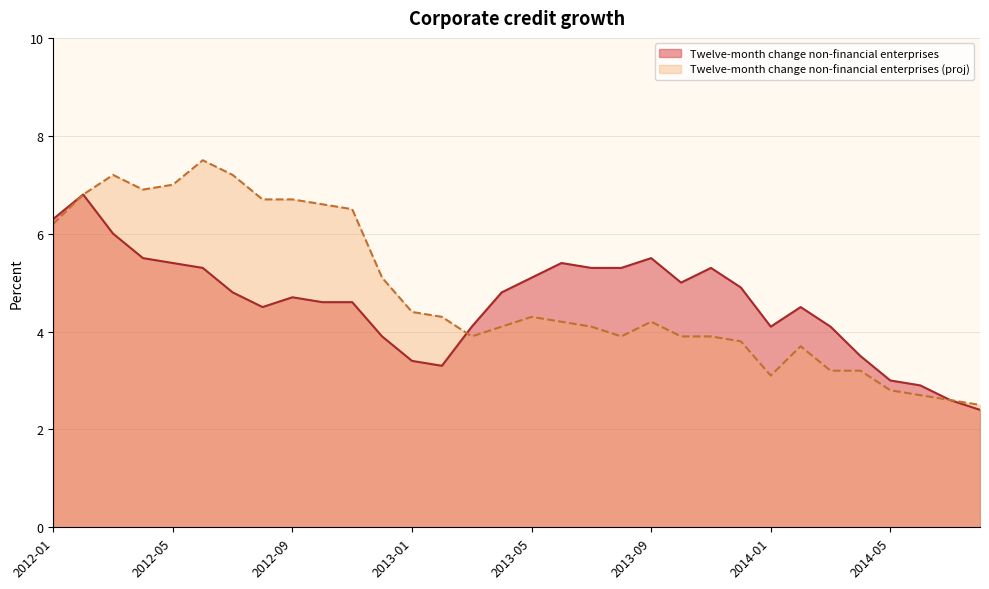

How many times do Twelve-month change non-financial enterprises and Twelve-month change non-financial enterprises (proj) cross each other?

1